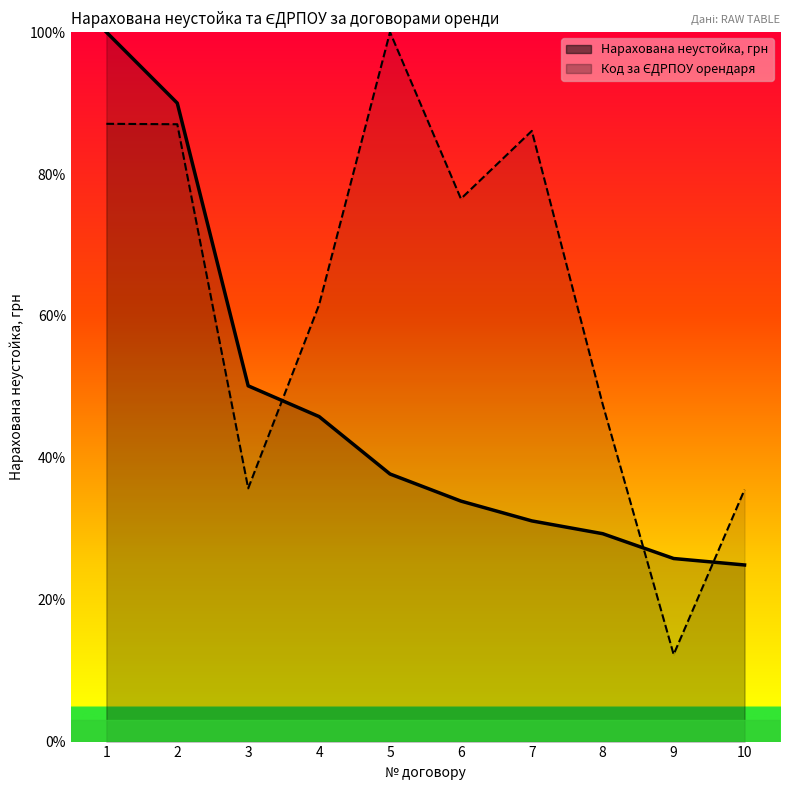

What is the maximum value shown in the chart?

1.0